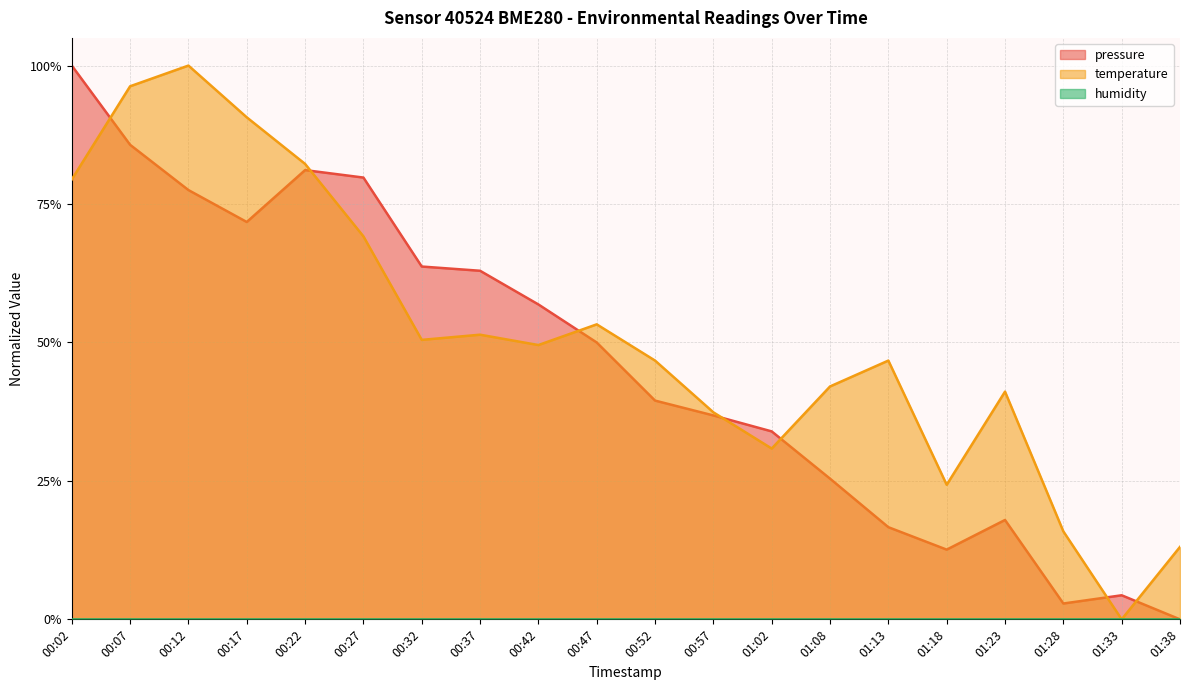

The temperature series shows 1.0 at 00:12. True or false?

True